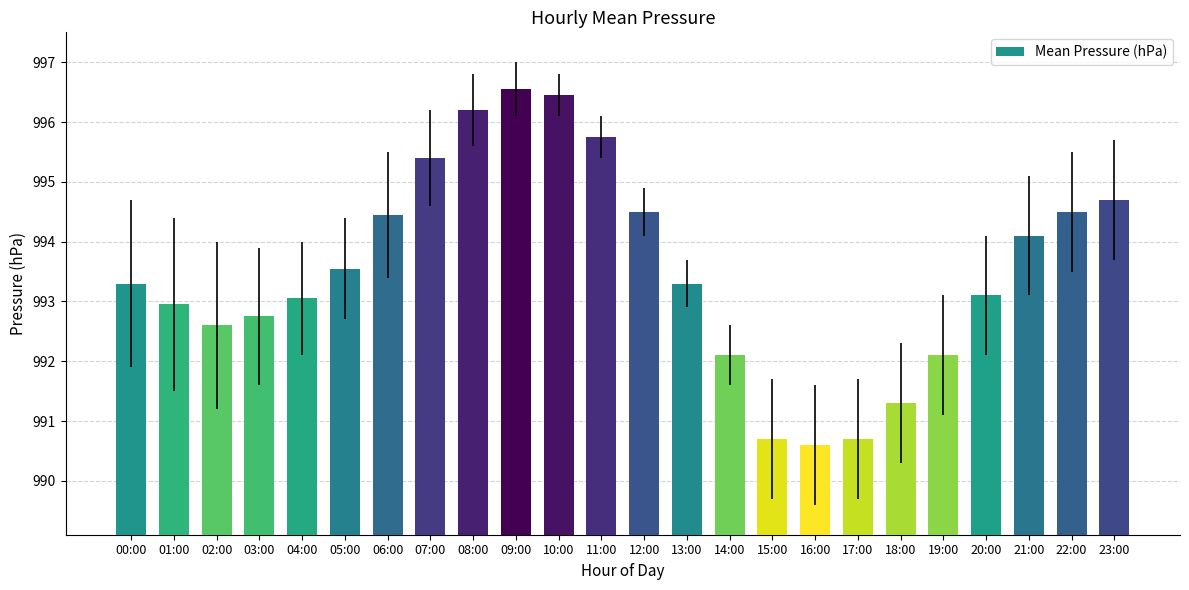

Is it true that the value at 13:00 is 1501.0?

False